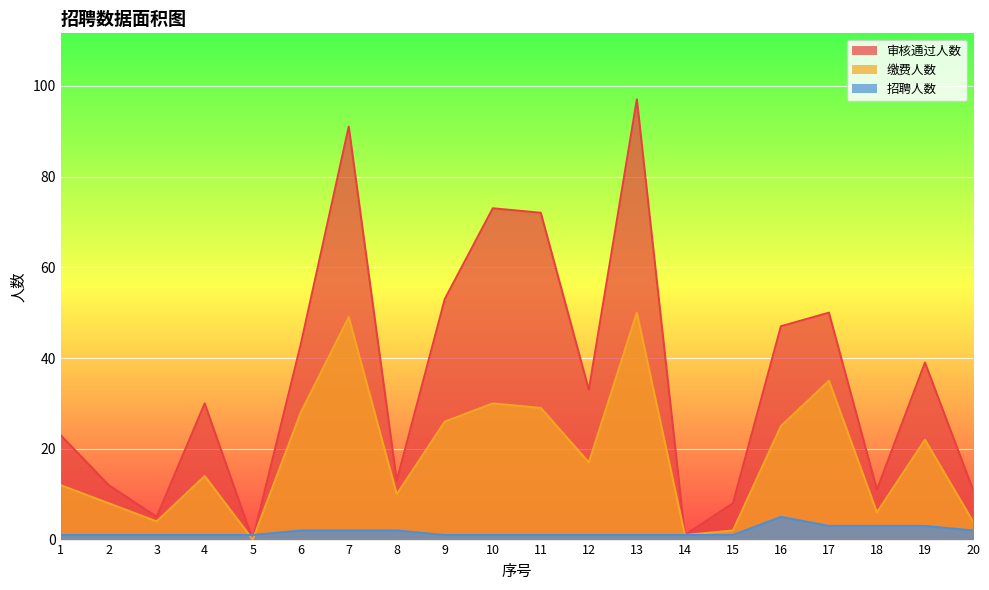

True or false: 缴费人数 and 审核通过人数 cross at least once.

False